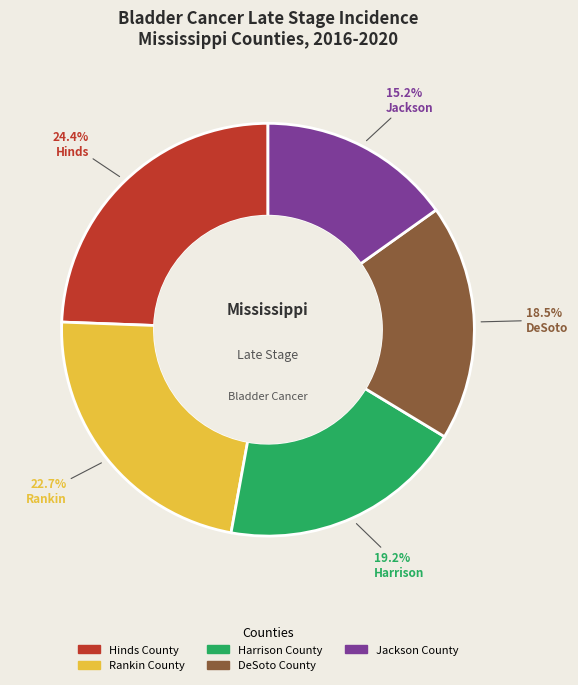

The Harrison County slice represents 19% of the pie. True or false?

True